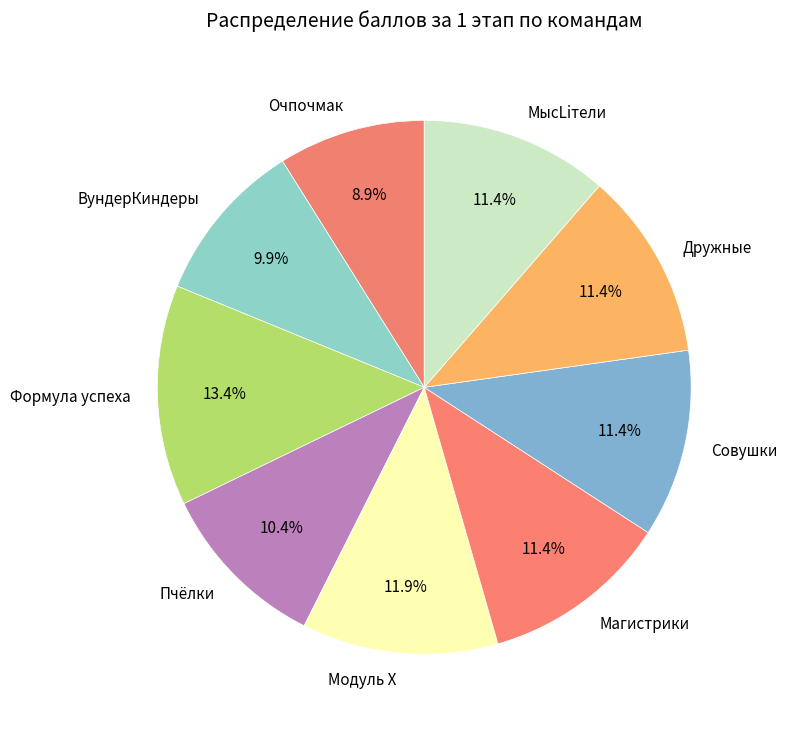

Which category has the biggest portion of the pie?

Формула успеха